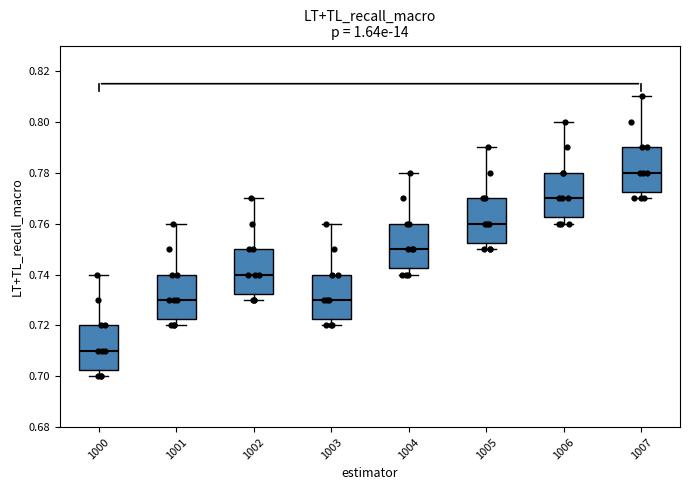

Reading left to right, read every box against the y-axis: the position of its median line, the range the box covers, and the ends of its whiskers. The values are not printed on the chart, so give them approximately, as read against the axis.

1000: median 0.710, box 0.702 to 0.720, whiskers 0.700 to 0.740
1001: median 0.730, box 0.722 to 0.740, whiskers 0.720 to 0.760
1002: median 0.740, box 0.732 to 0.750, whiskers 0.730 to 0.770
1003: median 0.730, box 0.722 to 0.740, whiskers 0.720 to 0.760
1004: median 0.750, box 0.742 to 0.760, whiskers 0.740 to 0.780
1005: median 0.760, box 0.752 to 0.770, whiskers 0.750 to 0.790
1006: median 0.770, box 0.762 to 0.780, whiskers 0.760 to 0.800
1007: median 0.780, box 0.772 to 0.790, whiskers 0.770 to 0.810